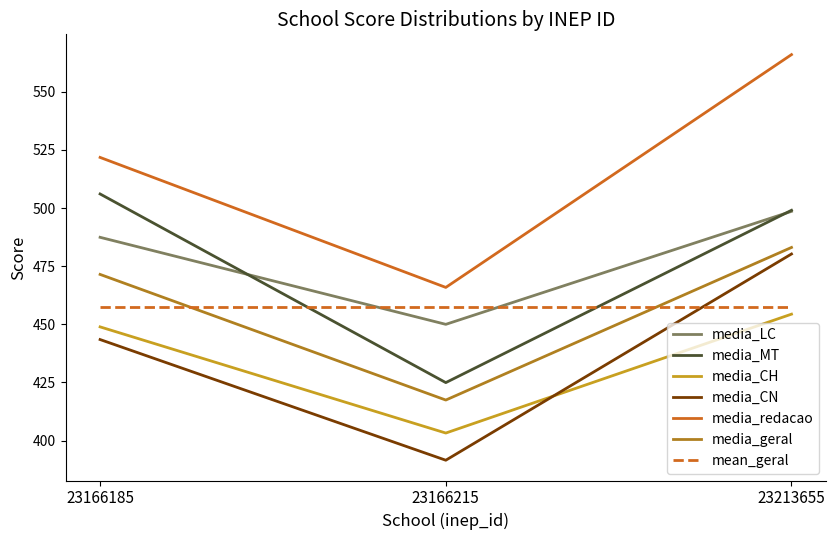

What is the difference between the media_geral values at 23213655 and 23166215?

65.6